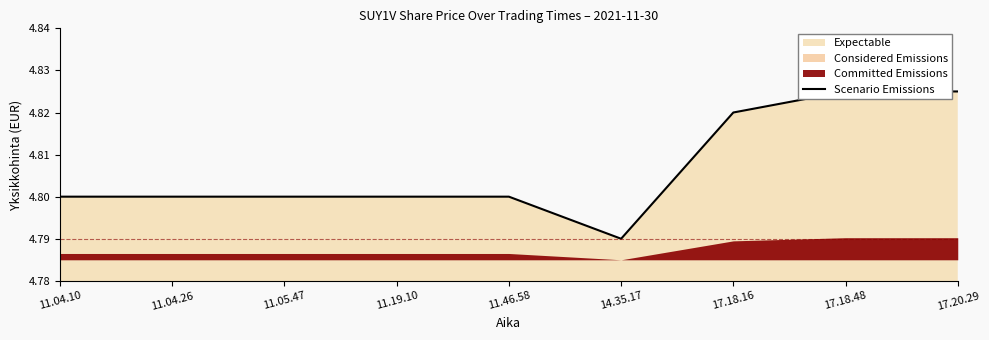

Rank the categories by value from highest to lowest.

17.18.48, 17.20.29, 17.18.16, 11.04.10, 11.04.26, 11.05.47, 11.19.10, 11.46.58, 14.35.17